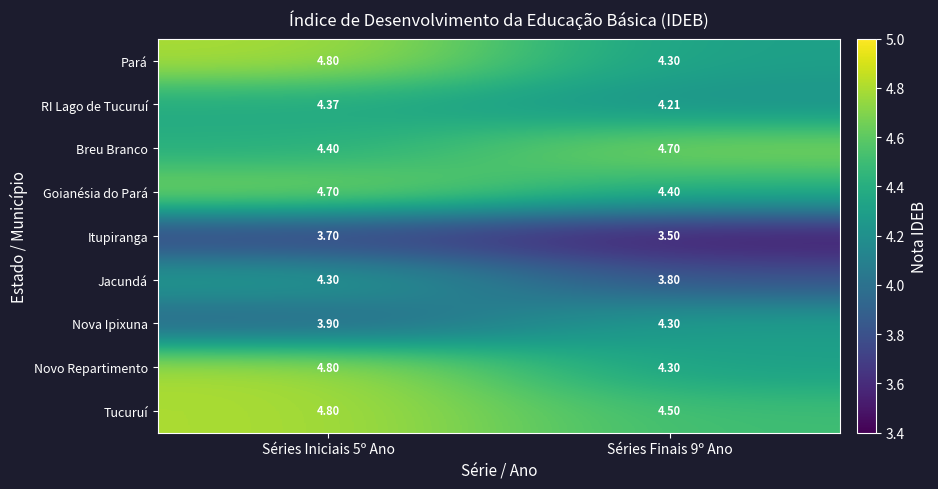

Is the value of Tucuruí at Séries Finais 9º Ano greater than the value of Itupiranga at Séries Finais 9º Ano?

Yes